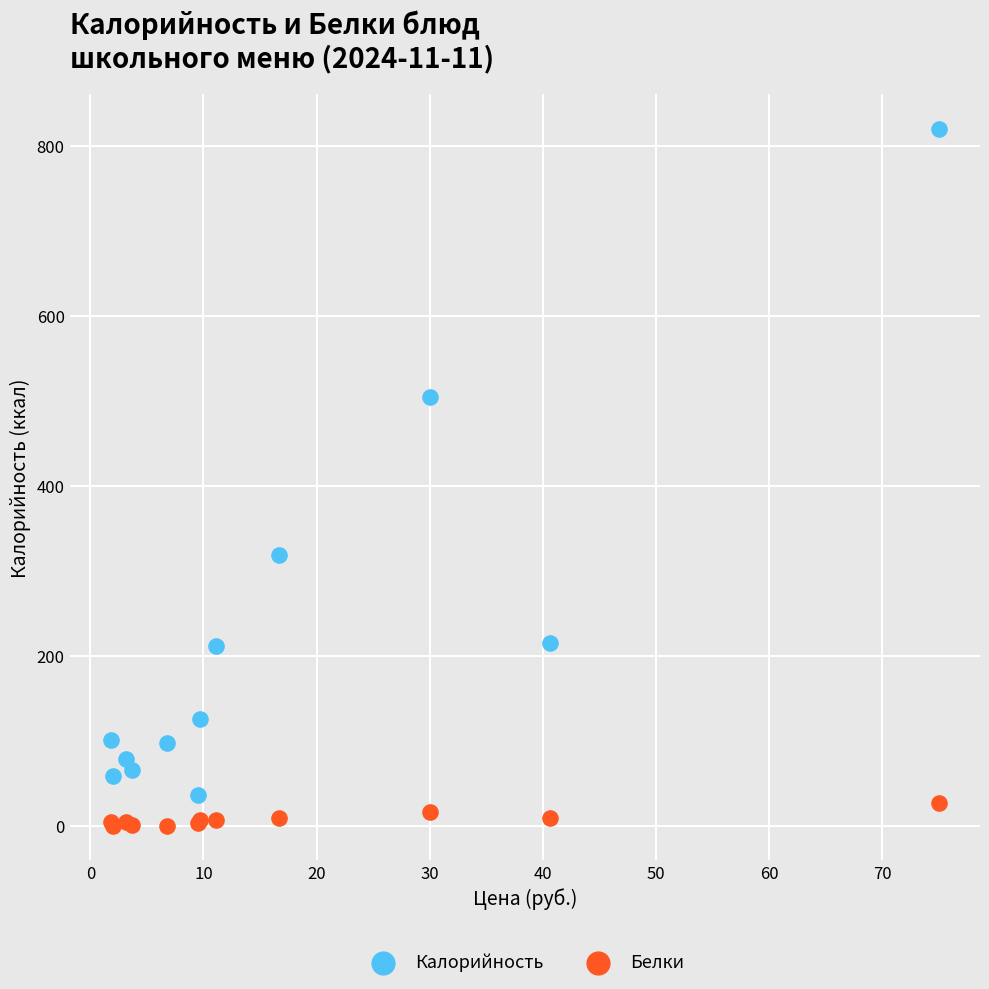

Which series has the largest Y range (max minus min)?

Калорийность